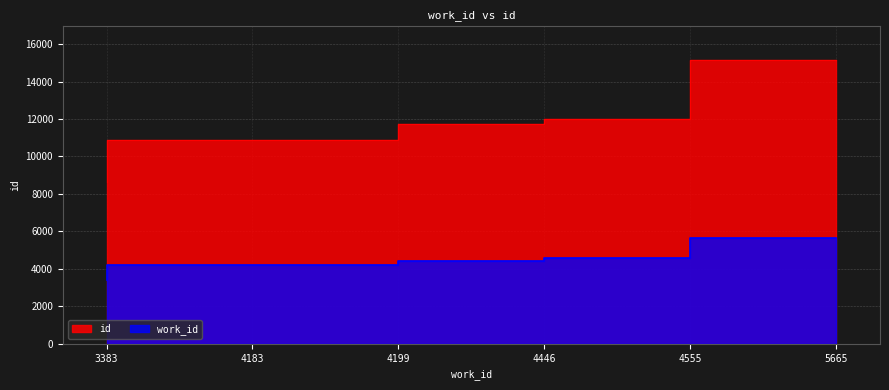

True or false: work_id has more than 2 points higher than both neighbors.

False